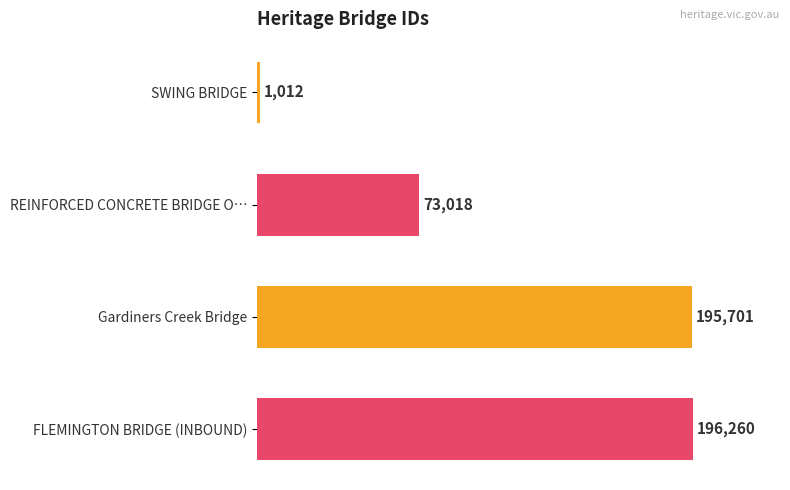

What is the label of the 2nd bar from the bottom?

Gardiners Creek Bridge